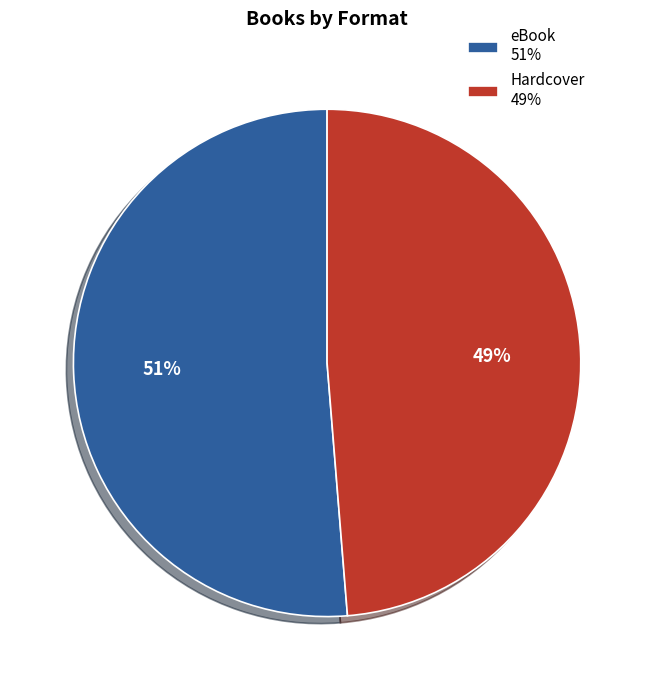

Is it true that Hardcover is 49% of the pie?

True